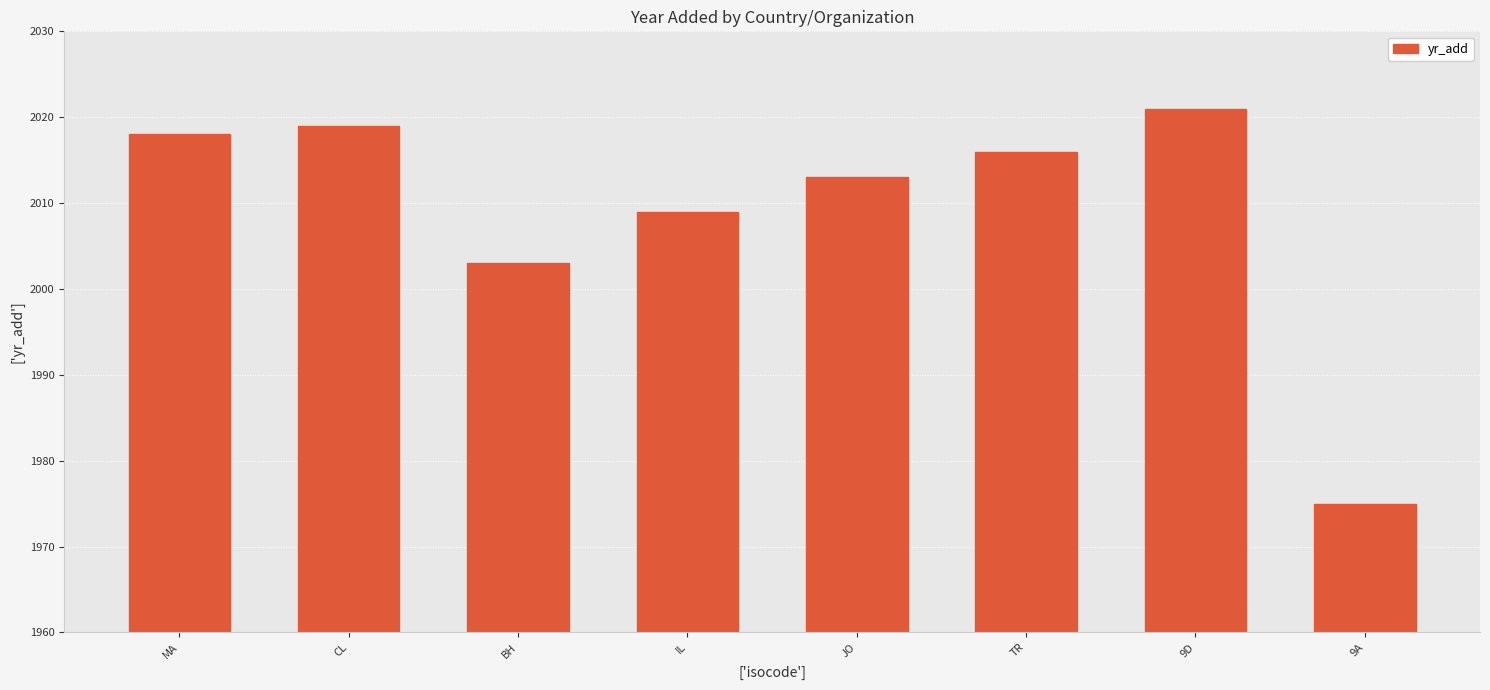

Approximately how many times larger is the value at 9A compared to MA?

1.0